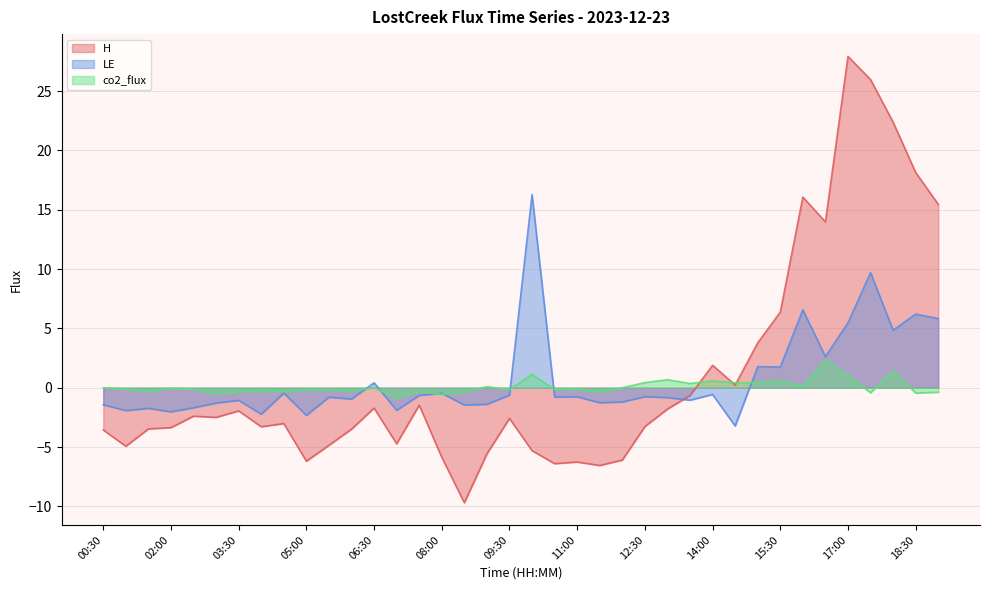

At 09:30, list the series in order from largest to smallest.

co2_flux, LE, H